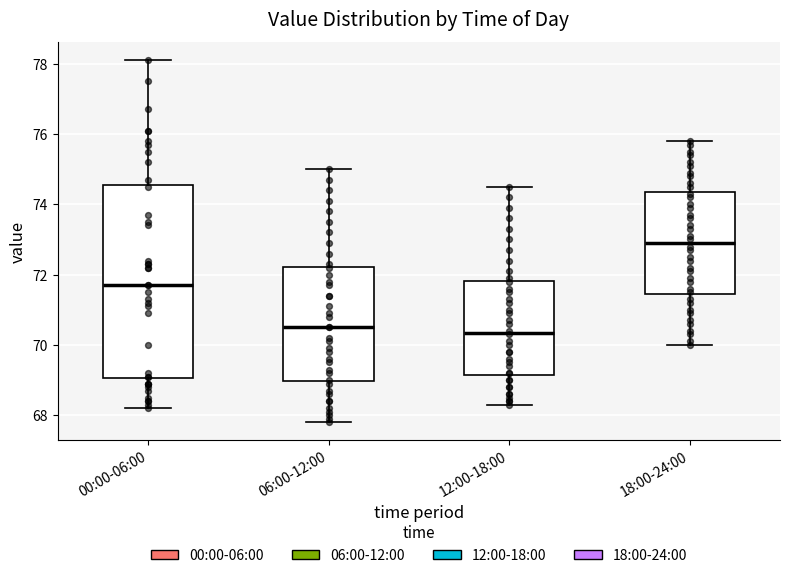

Reading left to right, transcribe this box plot: for each box, give where its median line is, the range the box spans, and where its two whiskers end, as read against the y-axis. The values are not printed on the chart, so give them approximately, as read against the axis.

00:00-06:00: median 71.8, box 69.0 to 74.6, whiskers 68.2 to 78.2
06:00-12:00: median 70.6, box 69.0 to 72.2, whiskers 67.8 to 75.0
12:00-18:00: median 70.4, box 69.2 to 71.8, whiskers 68.4 to 74.6
18:00-24:00: median 73.0, box 71.4 to 74.4, whiskers 70.0 to 75.8